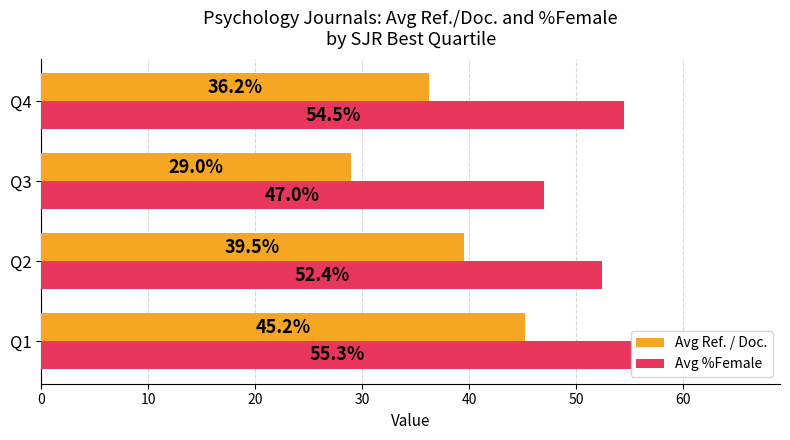

The value of Avg Ref. / Doc. at Q2 is 55.7. True or false?

False